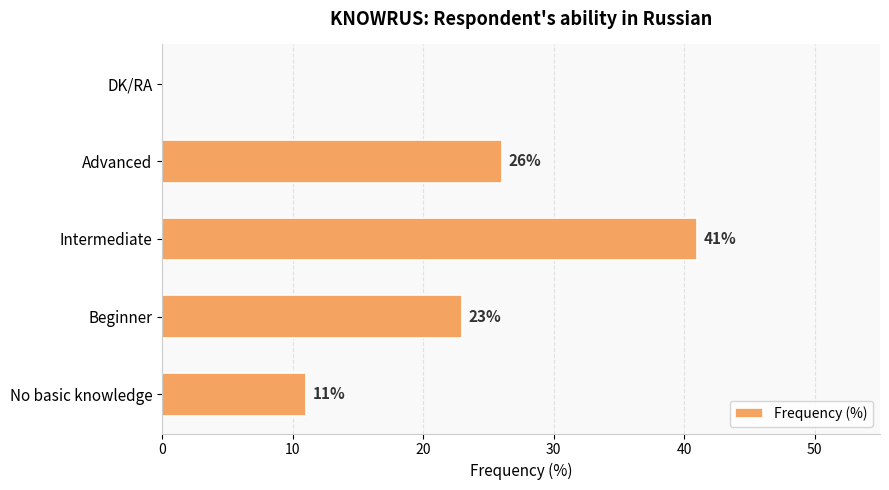

What is the sum of the values at No basic knowledge and Advanced?

37